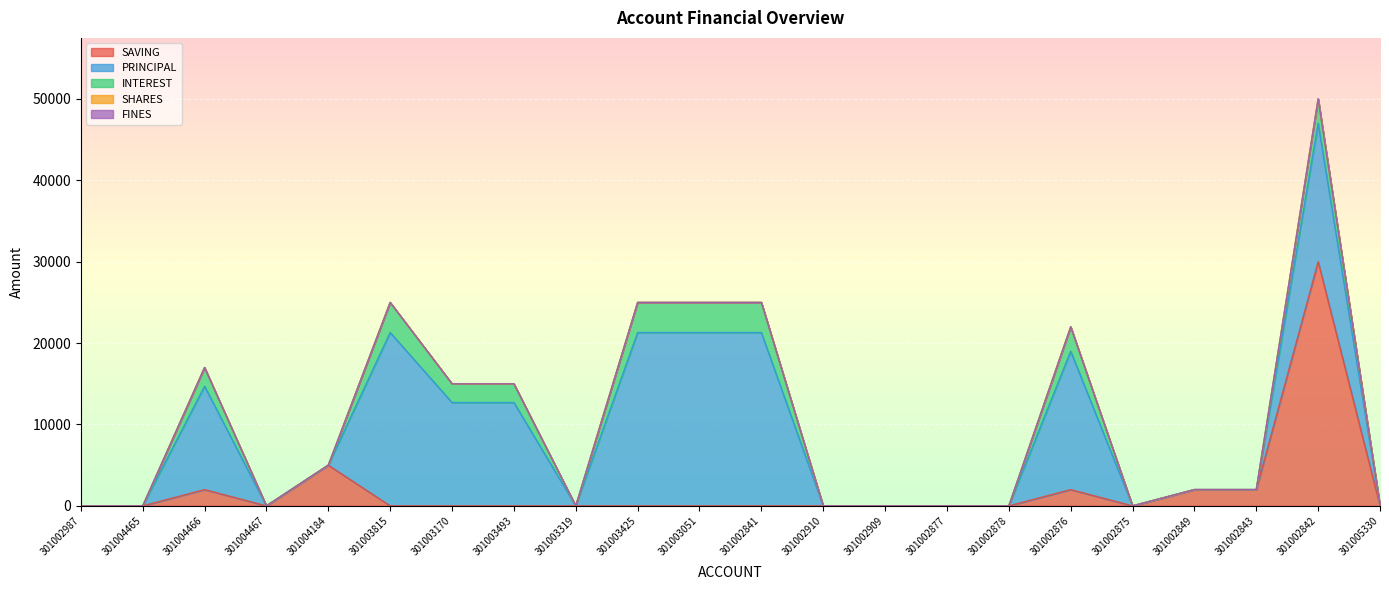

Read the INTEREST value at 301003493, to the nearest 50.

2300